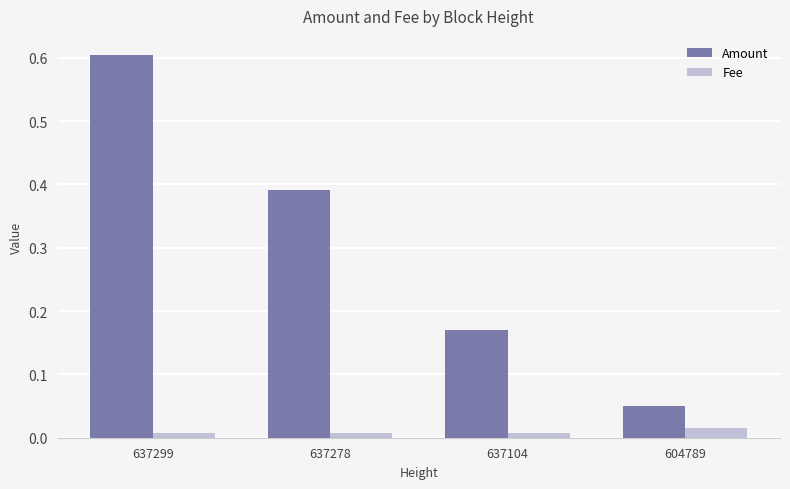

The Amount series shows 0.6 at 637299. True or false?

True